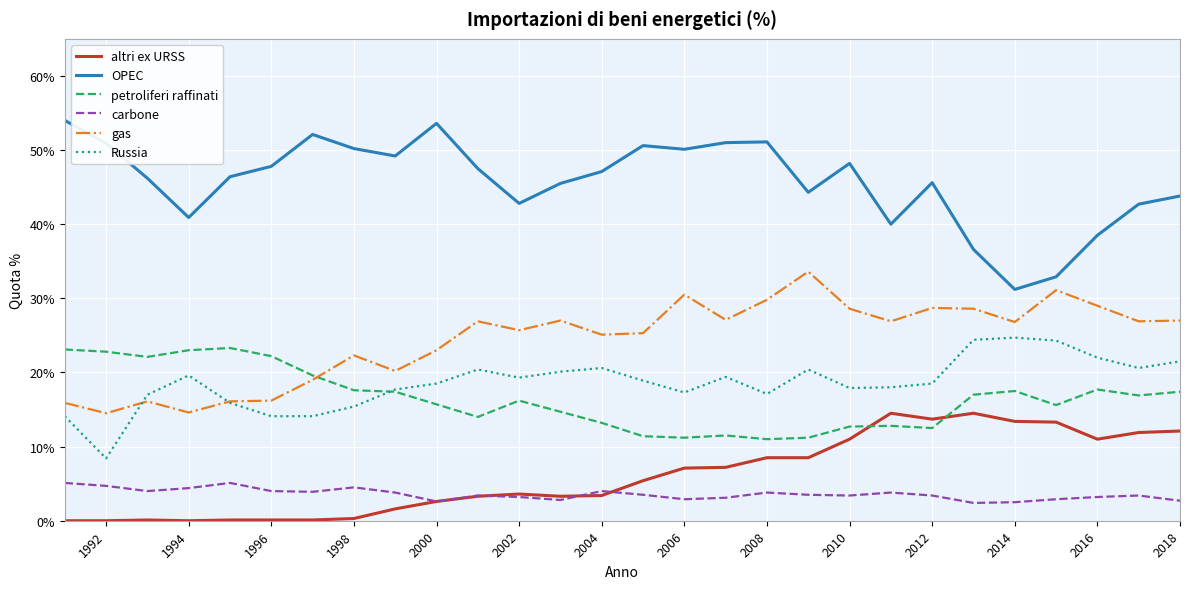

Which series has the largest range (max minus min)?

OPEC